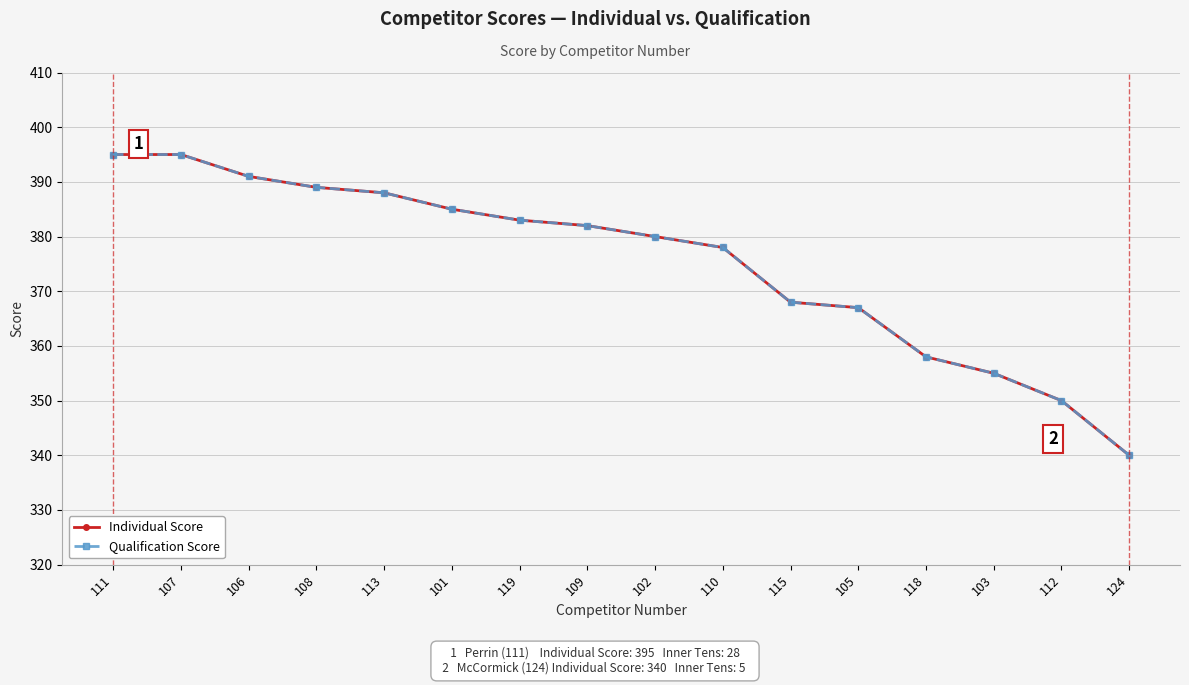

Is it true that Individual Score equals 388 at 113?

True